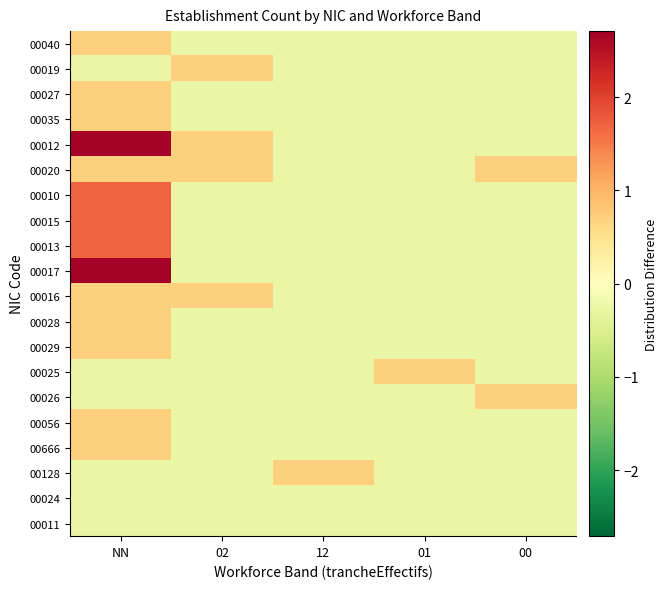

What is the maximum value shown in the chart?

2.7